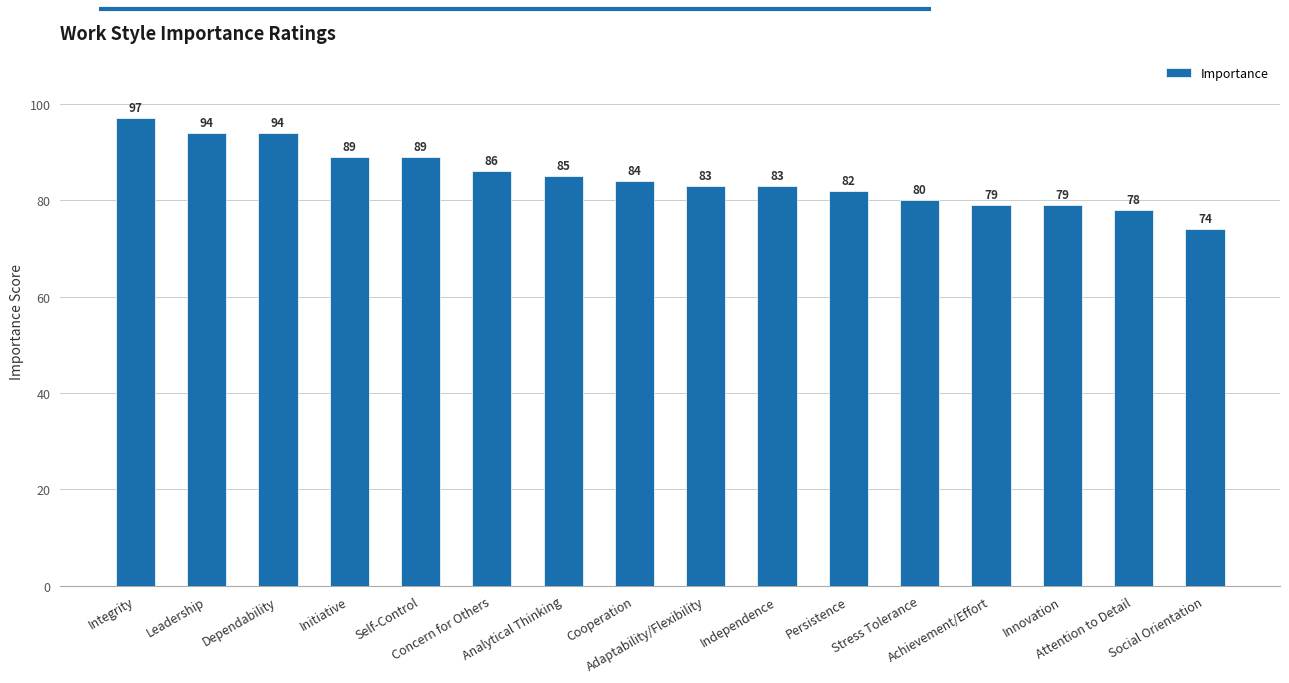

What is the label of the 8th bar from the right?

Adaptability/Flexibility